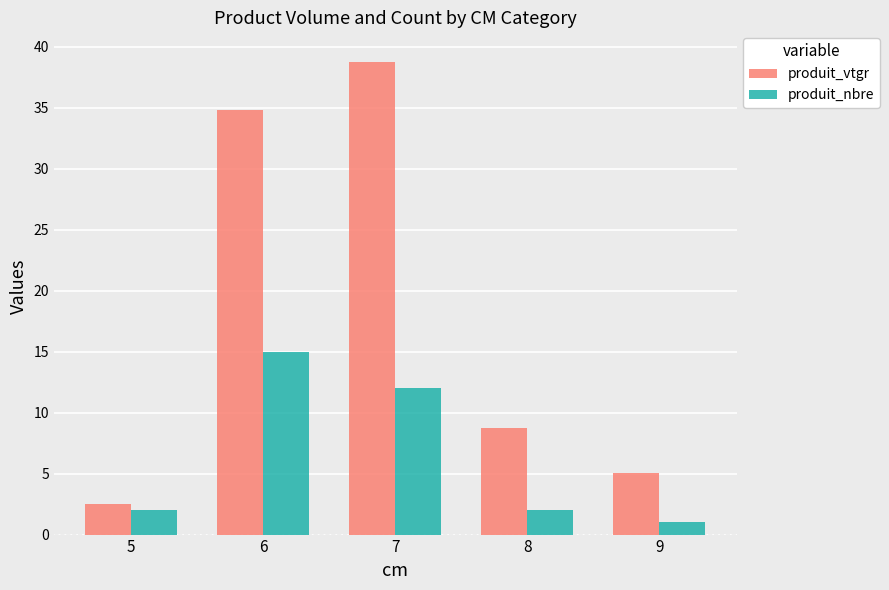

Count the number of data series in this chart.

2